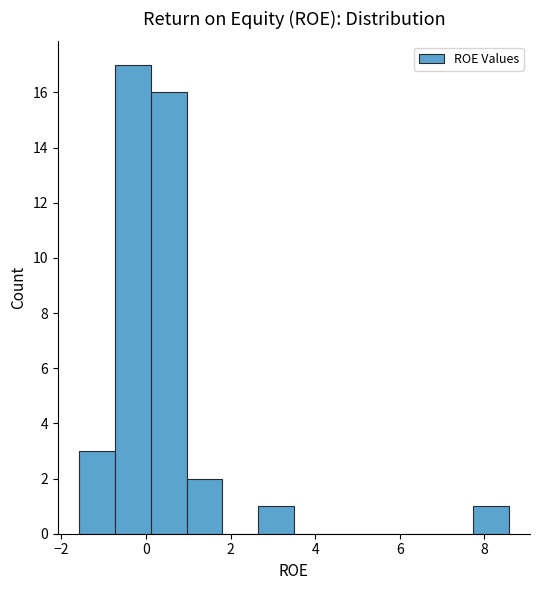

How tall is the bar that spans -1.6 to -0.8 on the x-axis? Neither the bar edges nor the heights are printed on the chart, so give them approximately, as read against the axes.

3